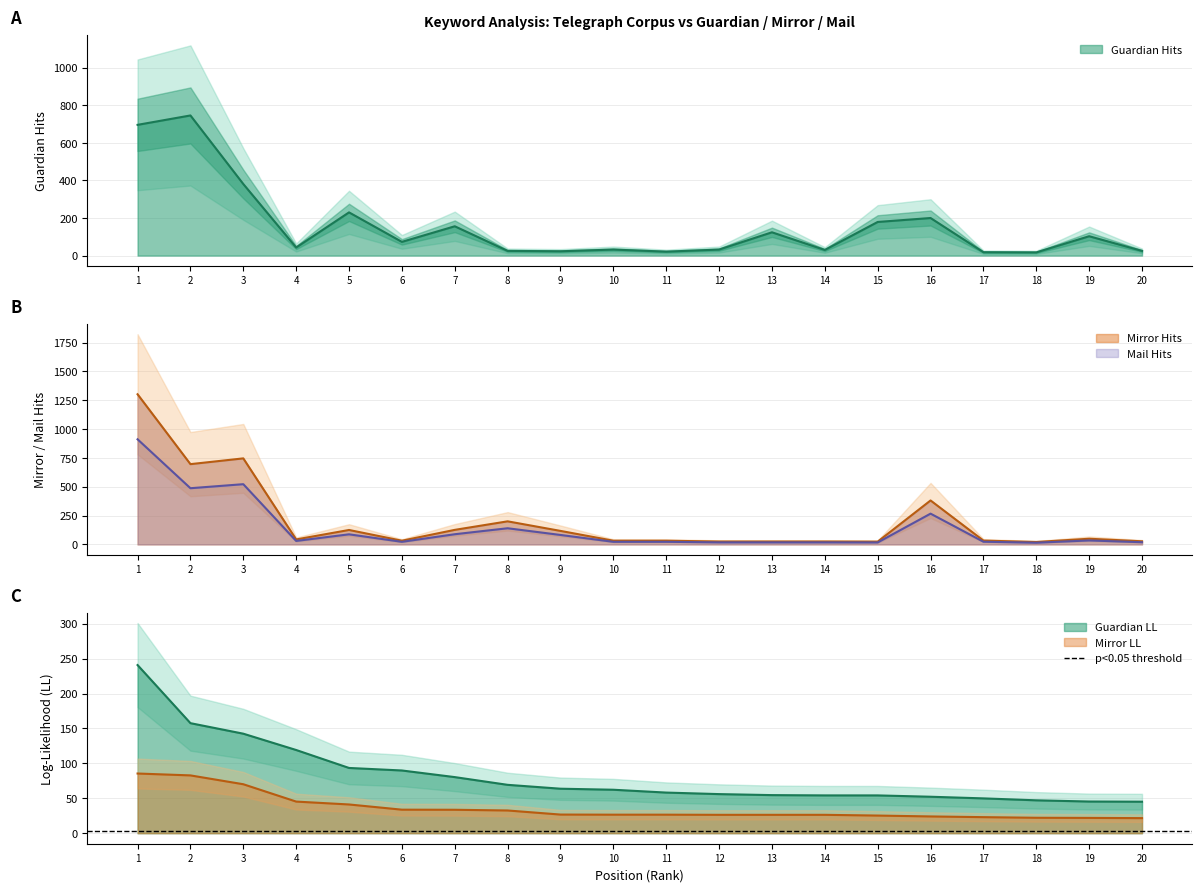

Count the number of categories in the chart.

20